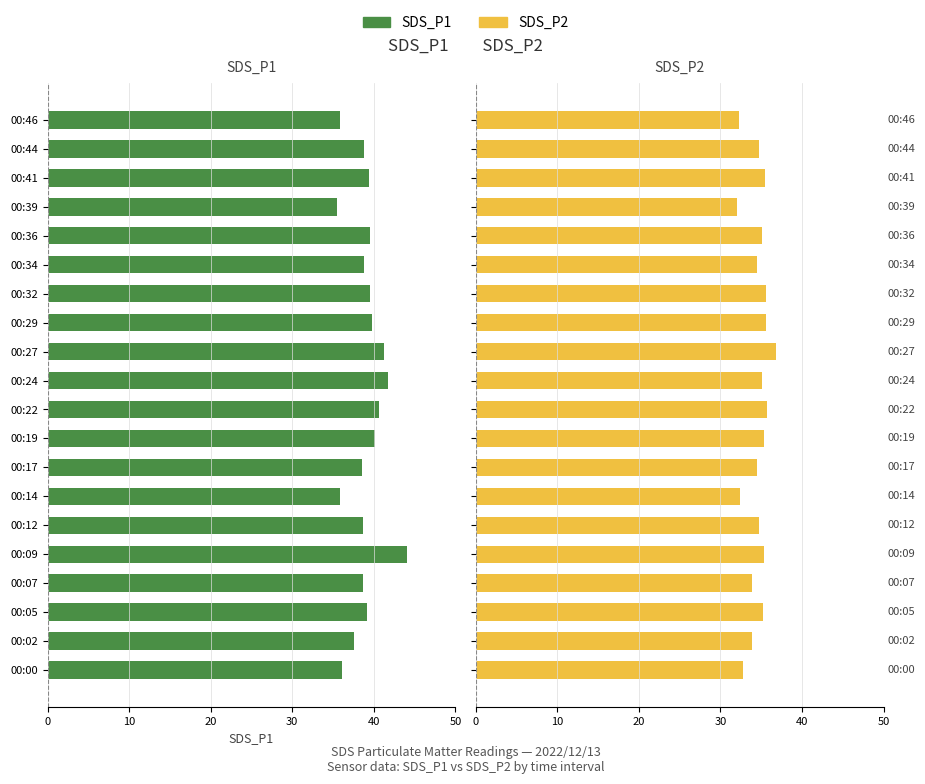

What is the sum of the SDS_P2 values at 00:09 and 00:22?

70.9